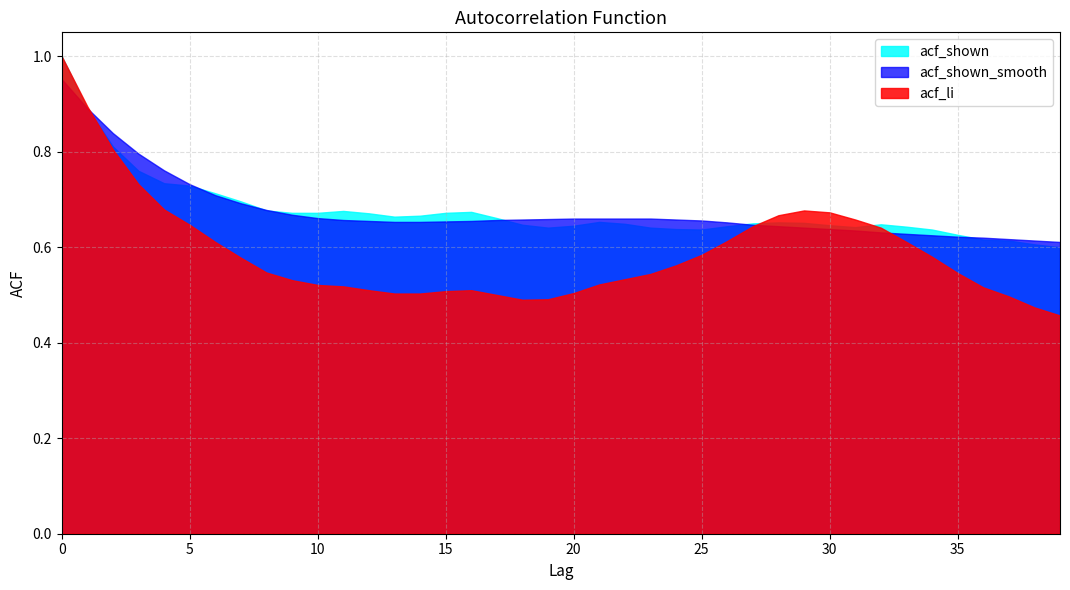

What is the difference between the second highest and second lowest values in the acf_shown series?

0.3